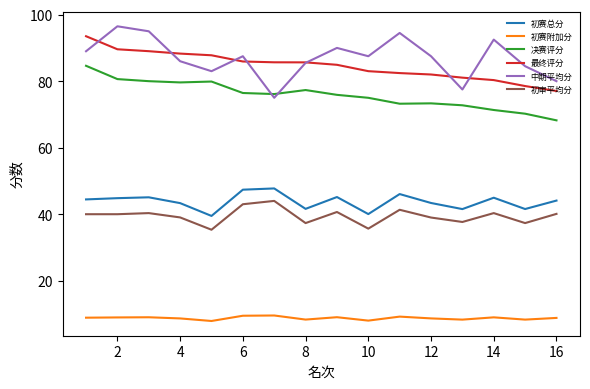

What is the maximum value shown in the chart?

96.5